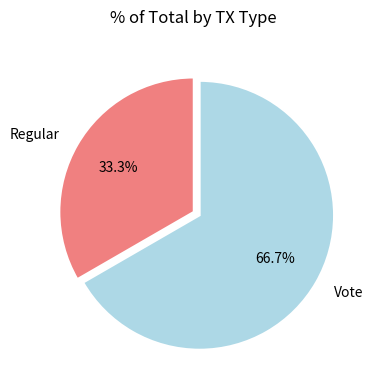

What percentage is NOT represented by Vote?

33.3%